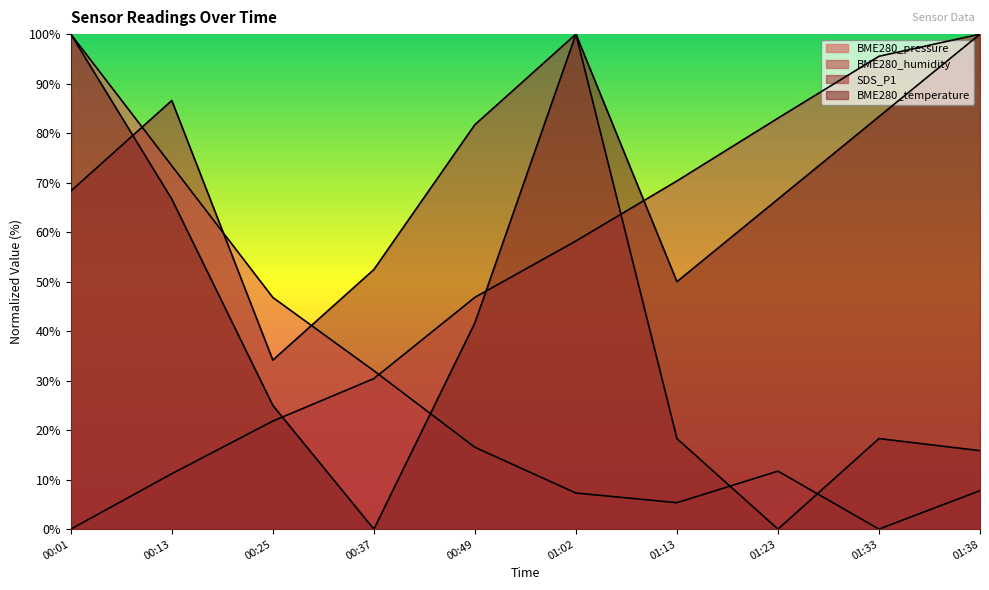

How many intersections are there between BME280_pressure and SDS_P1?

5